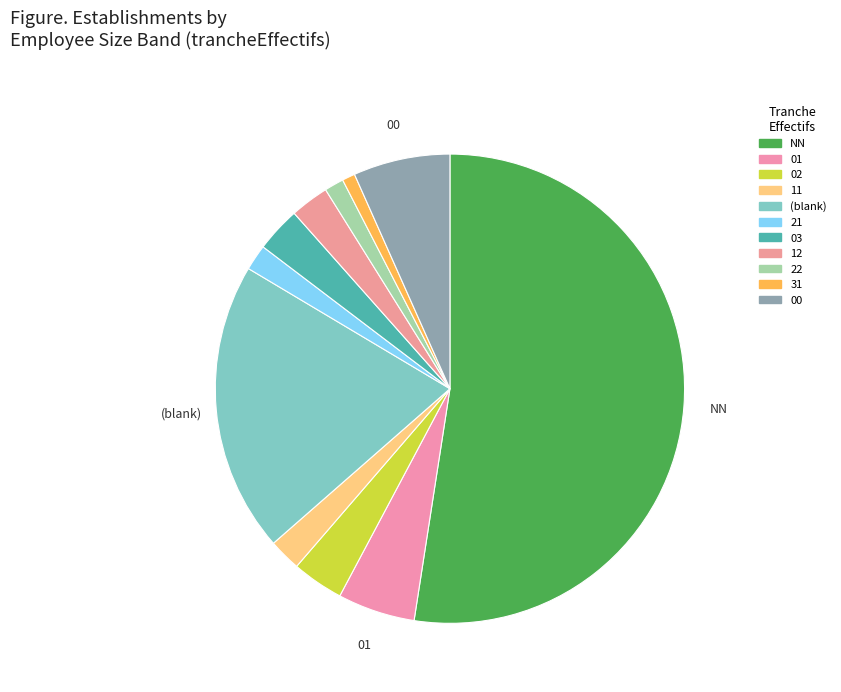

To the nearest percent, what is the combined percentage of 11 and 21?

4%